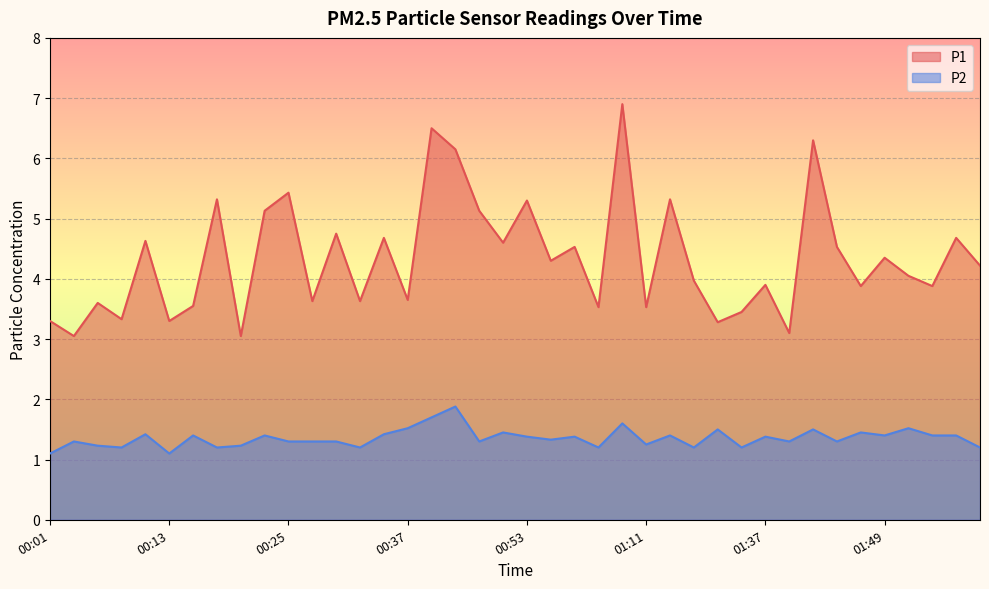

Between 01:37 and 00:51, which is larger?

00:51